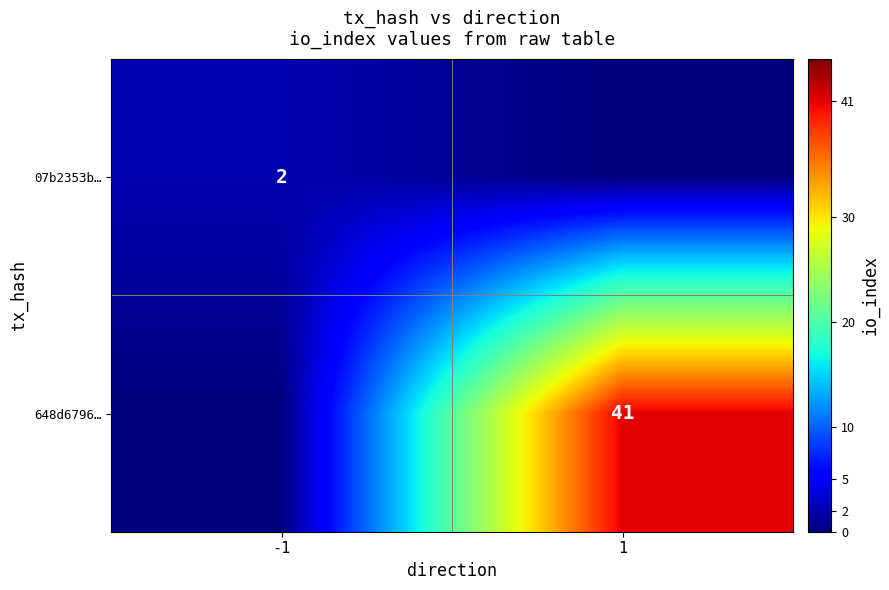

Is it true that 648d6796… equals 19 at 1?

False